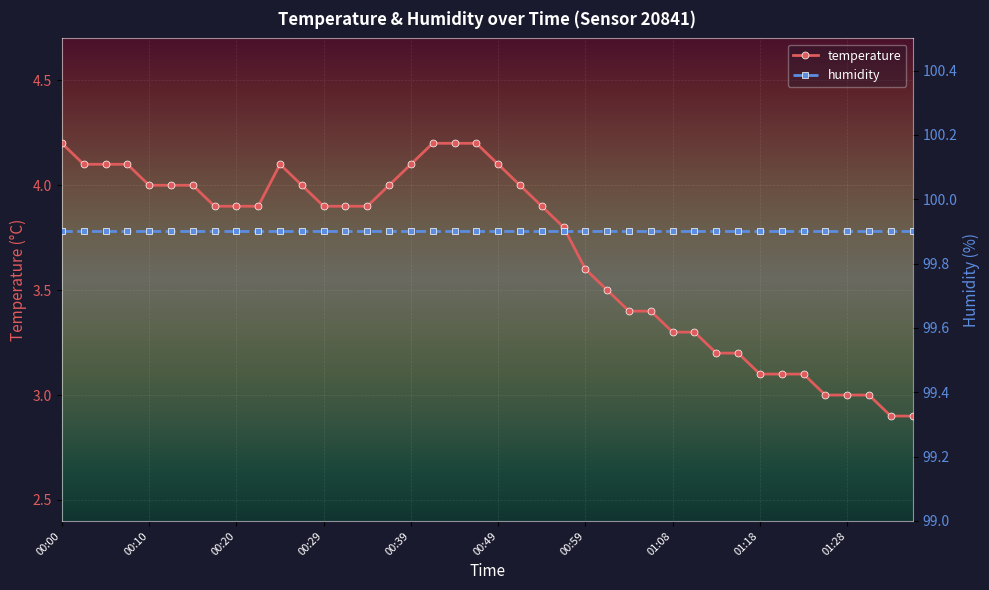

At which category does temperature reach its first local peak?

10